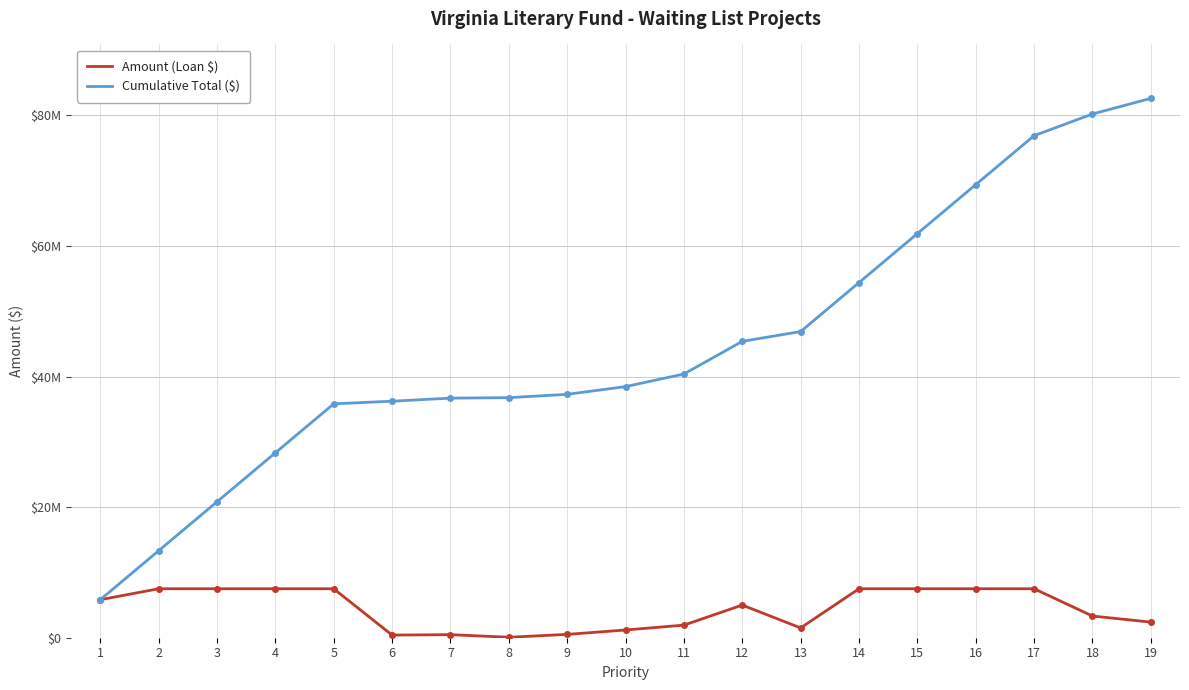

Does the chart have visible grid lines?

Yes